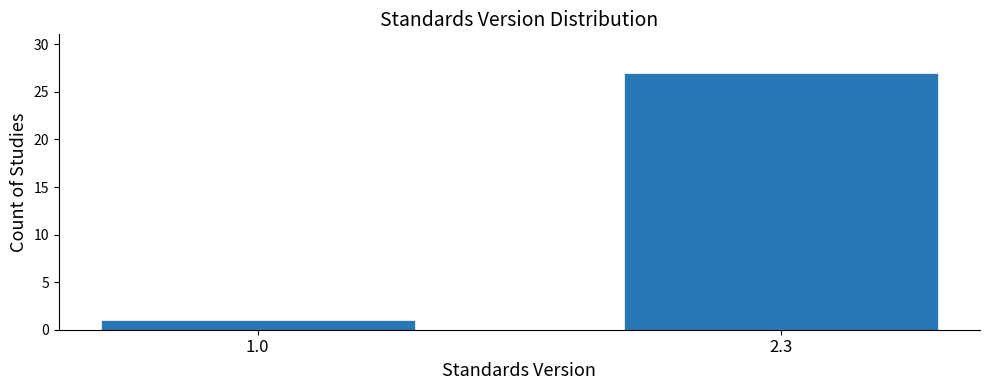

Reading left to right, list all the values displayed in this chart.

1	27